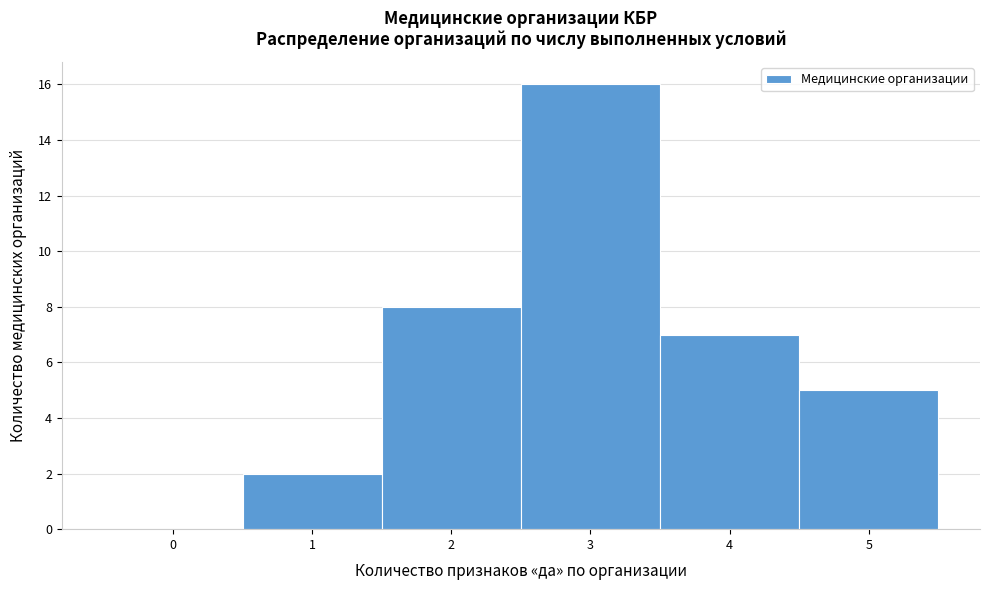

Reading left to right, list every bar in this chart as the range it spans on the x-axis followed by its height. The values are not printed on the chart, so give them approximately, as read against the axis.

-0.5 to 0.5: 0
0.5 to 1.5: 2
1.5 to 2.5: 8
2.5 to 3.5: 16
3.5 to 4.5: 7
4.5 to 5.5: 5